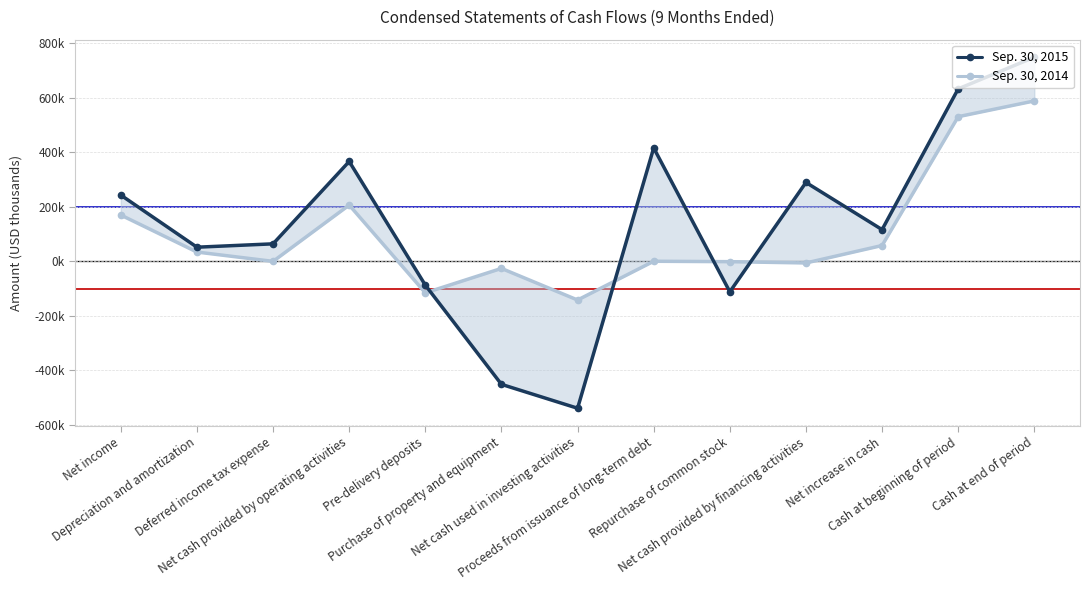

Where is the first local minimum for Sep. 30, 2015?

Depreciation and amortization